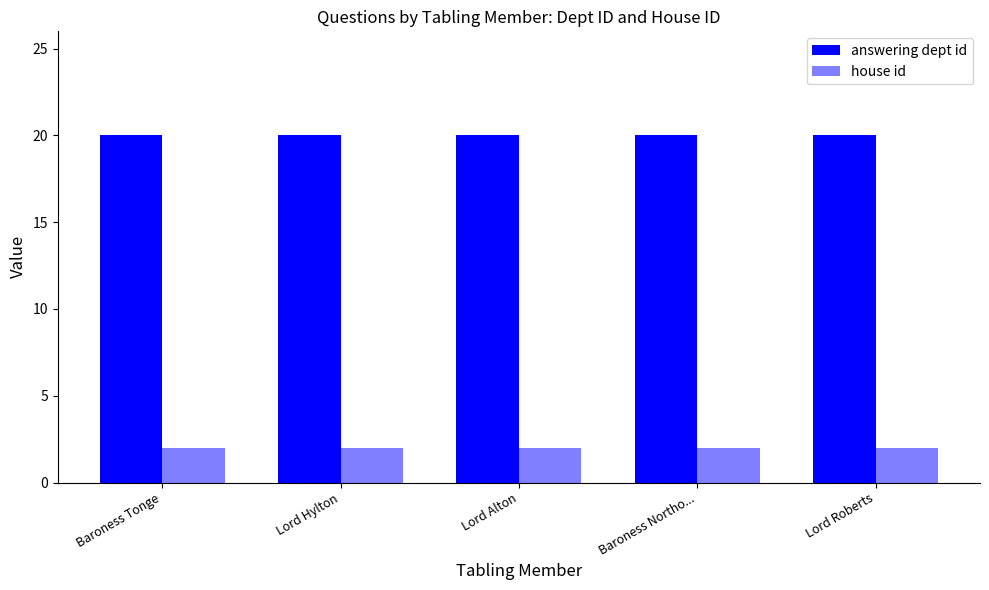

Count the number of categories in the chart.

5